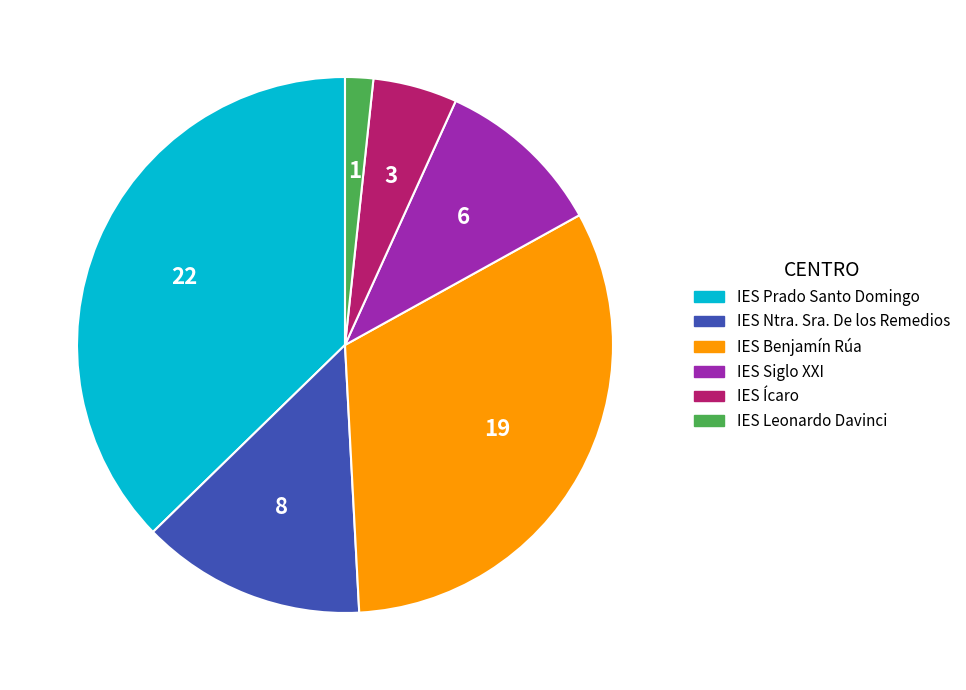

How many segments does this pie chart have?

6